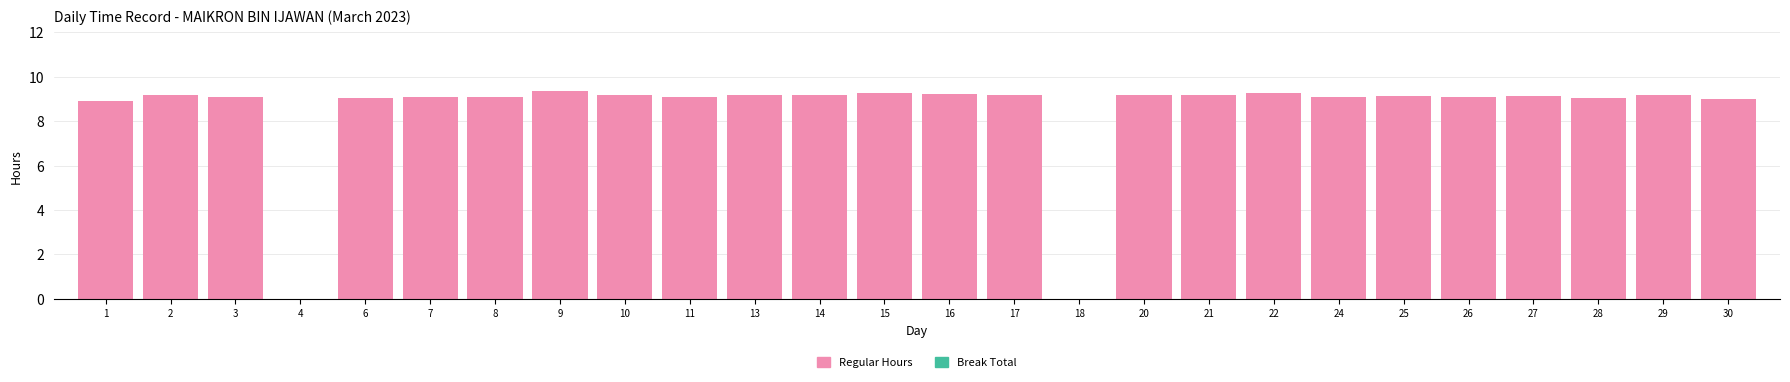

What is the sum of all values?

219.4